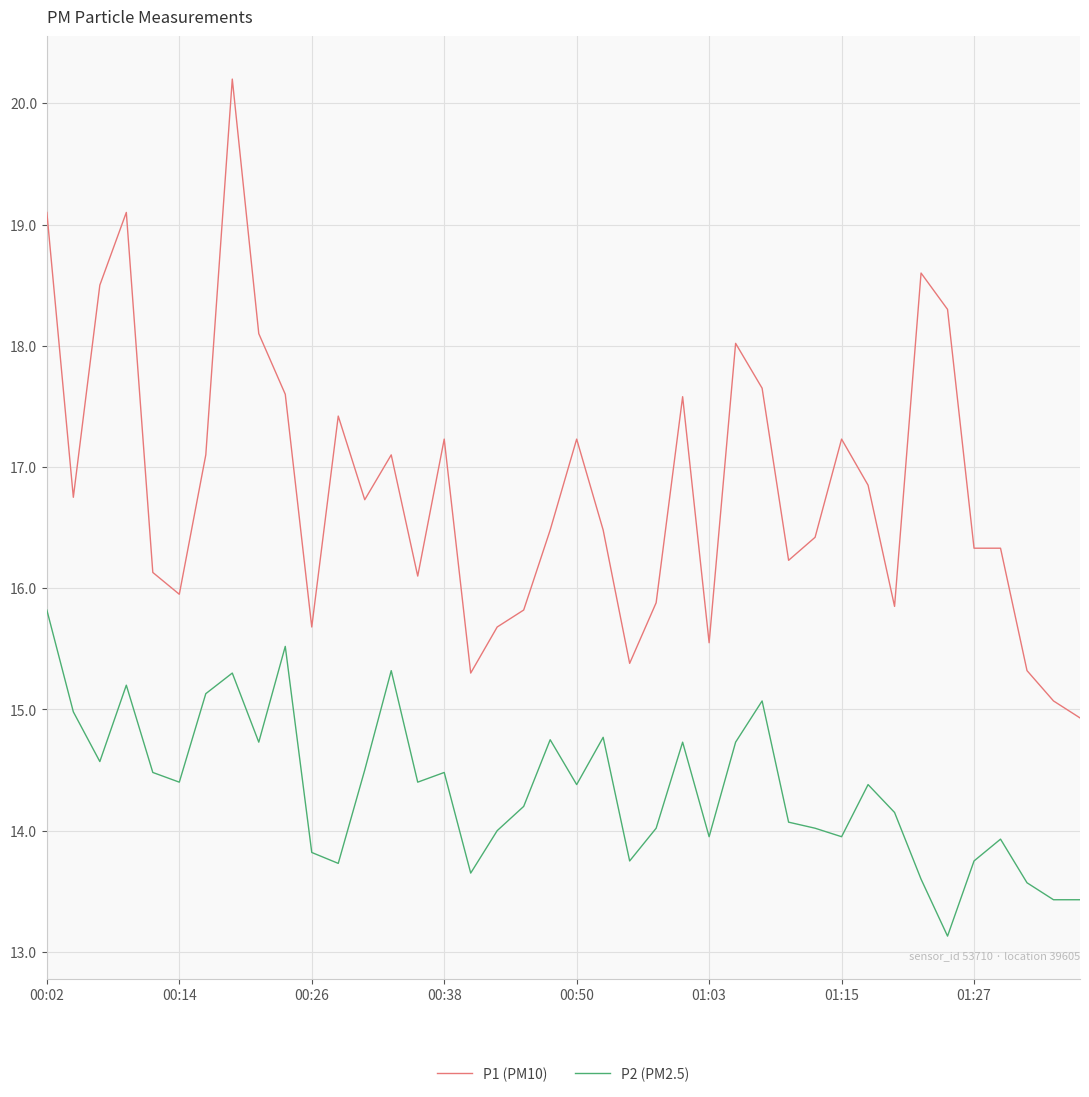

True or false: P2 (PM2.5) and P1 (PM10) intersect in this chart.

False